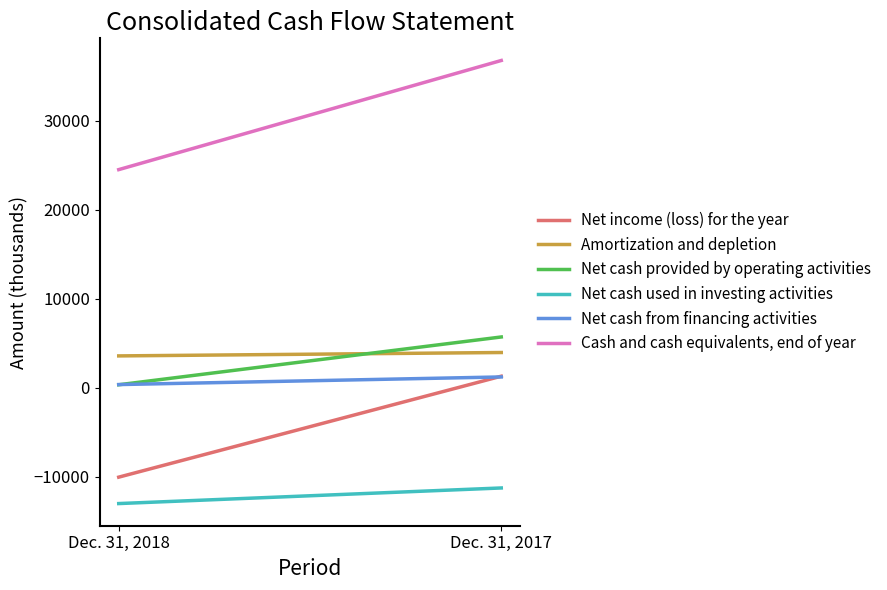

How many categories are shown in the chart?

2